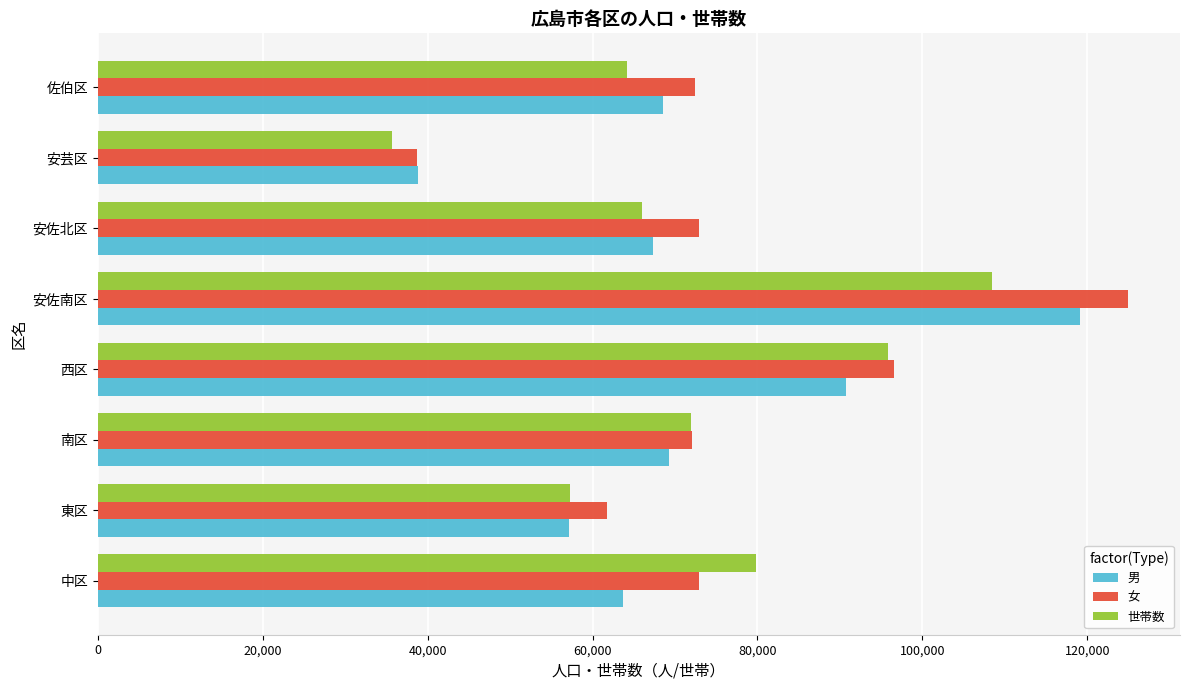

What is the difference between the maximum and minimum values in the 女 series?

86272